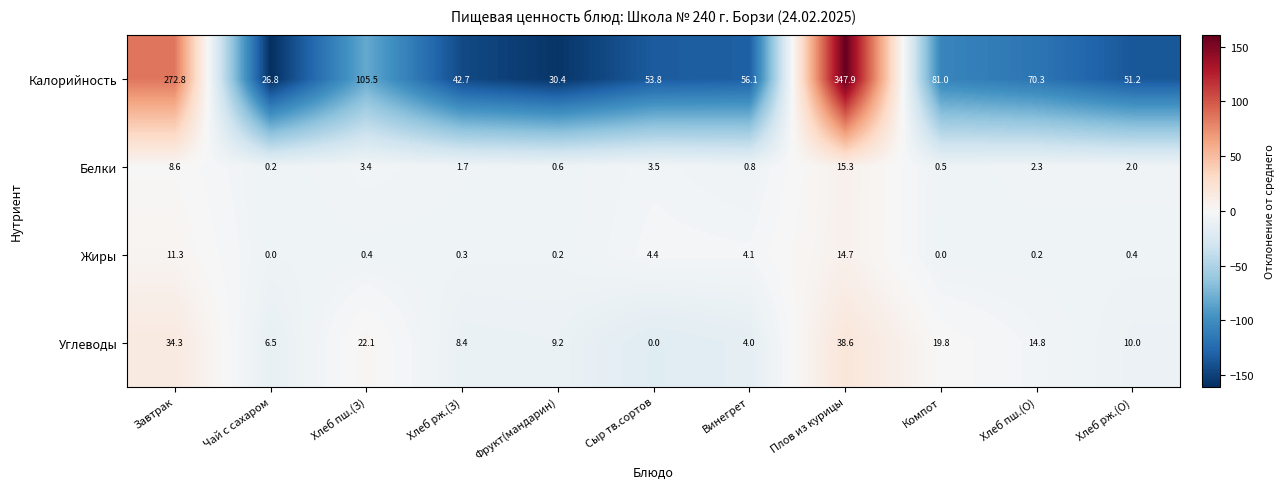

How many data points does each series have?

11